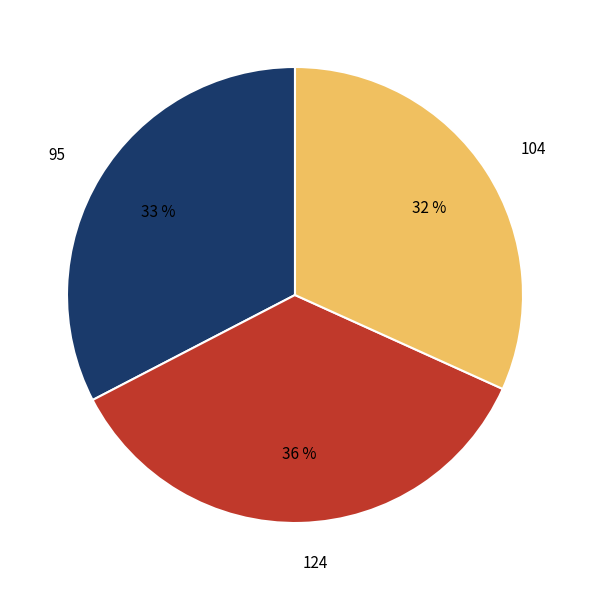

Between 104 and 95, which is larger?

95